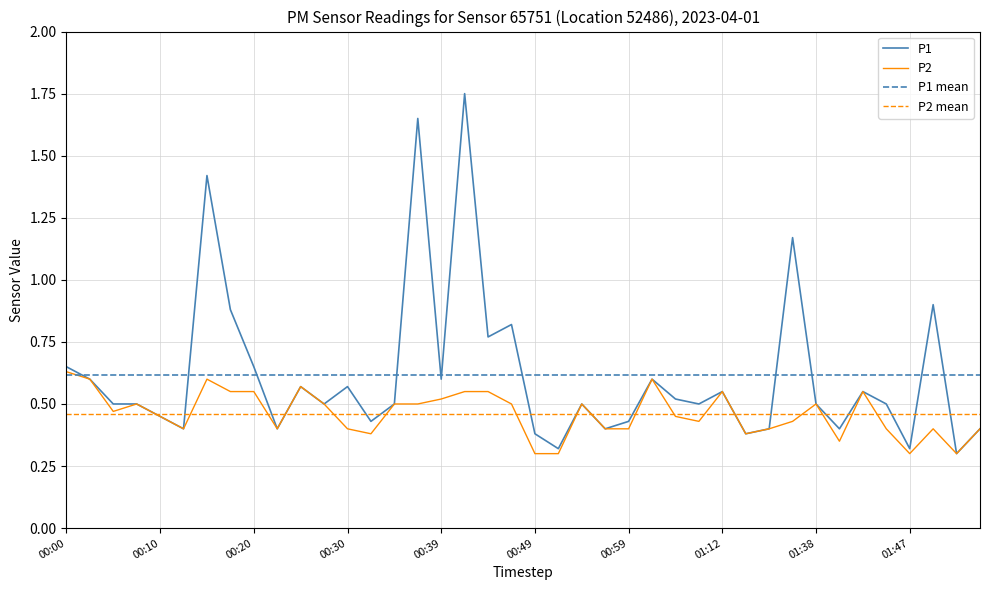

What is the label of the 17th point from the left?

00:39